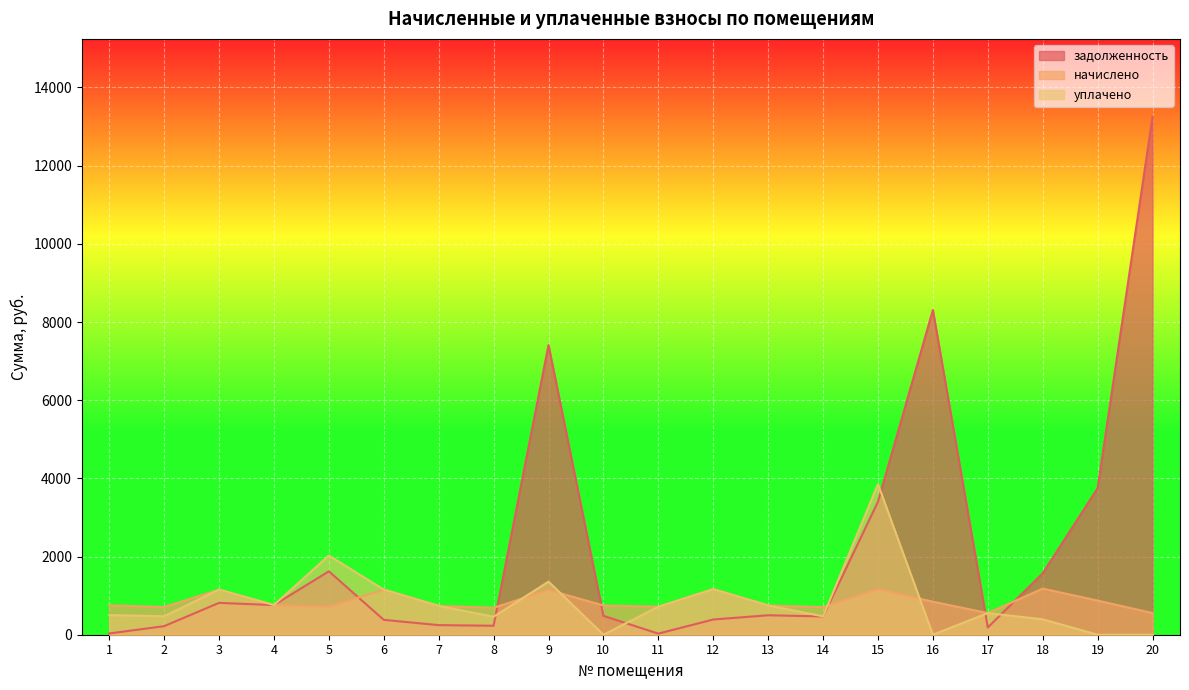

At which category does the chart reach its minimum across all series?

10